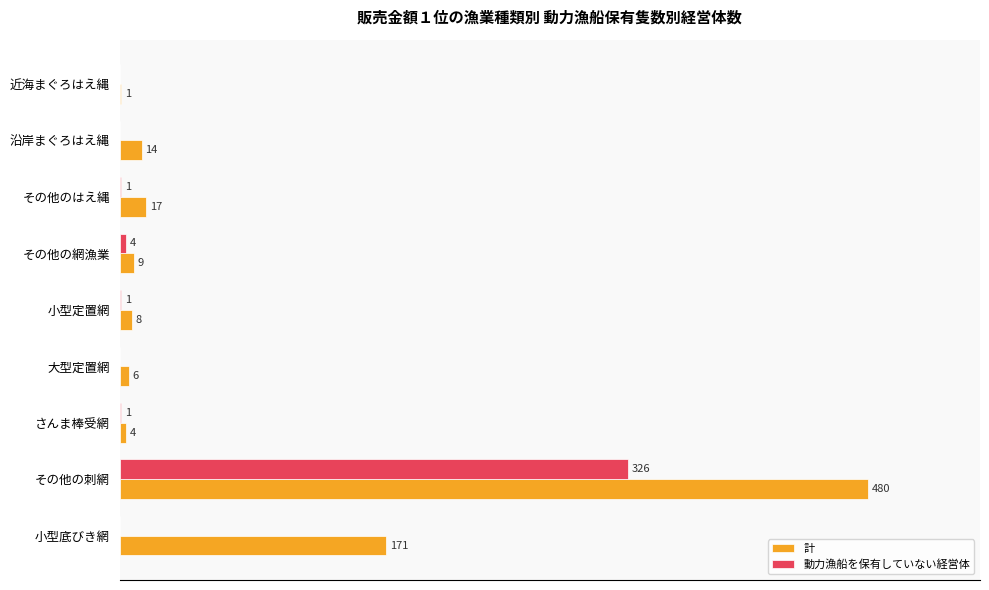

What are all the series names shown in the legend?

計, 動力漁船を保有していない経営体